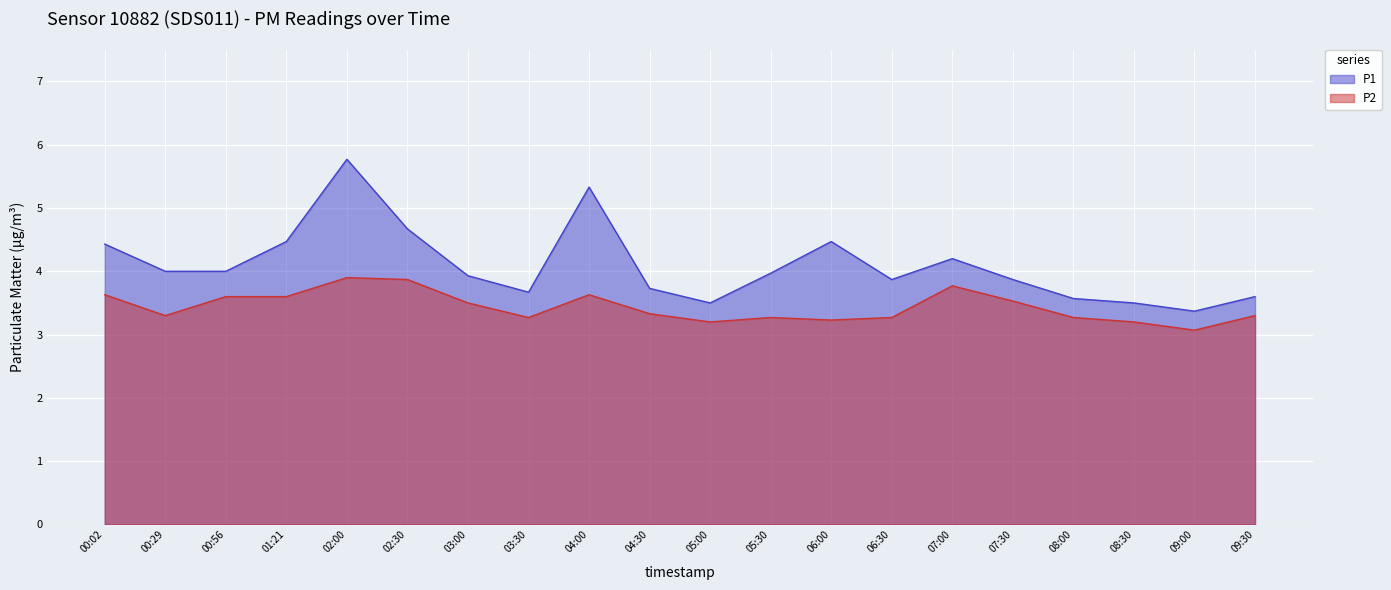

True or false: P2 and P1 cross at least once.

False